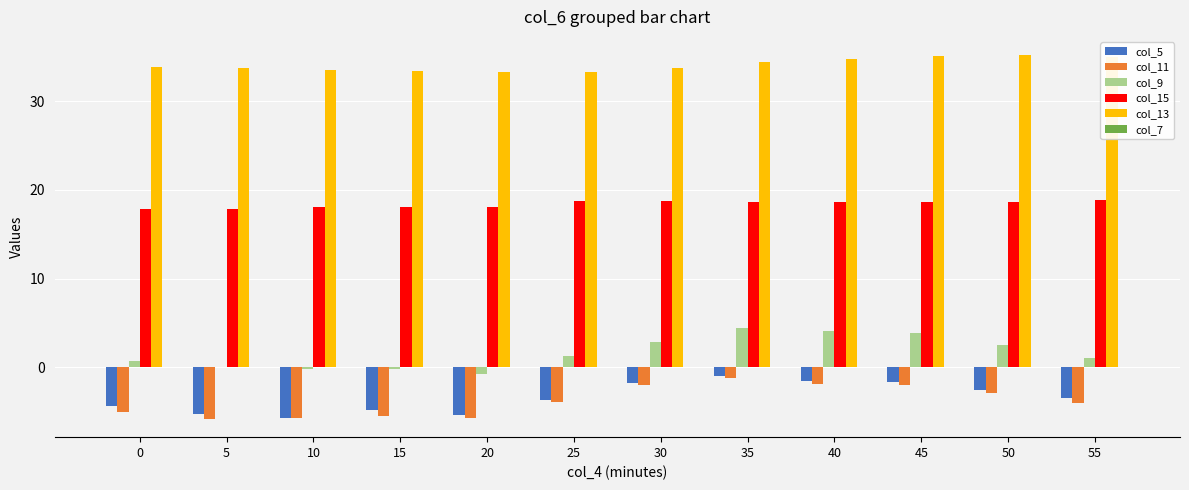

The value of col_9 at 50 is 2.5. True or false?

True